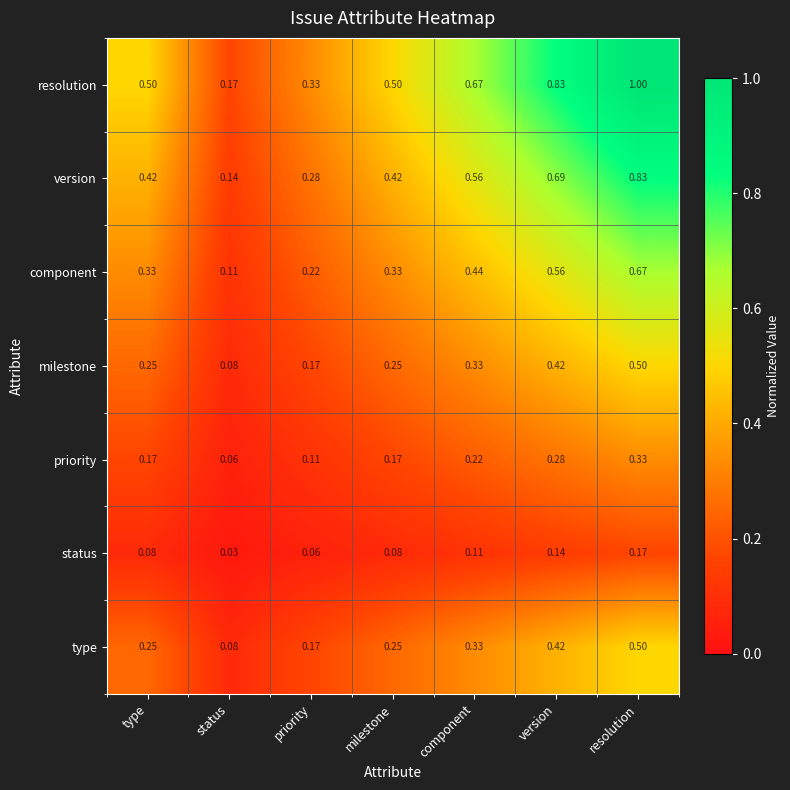

Which series has the largest range (max minus min)?

resolution